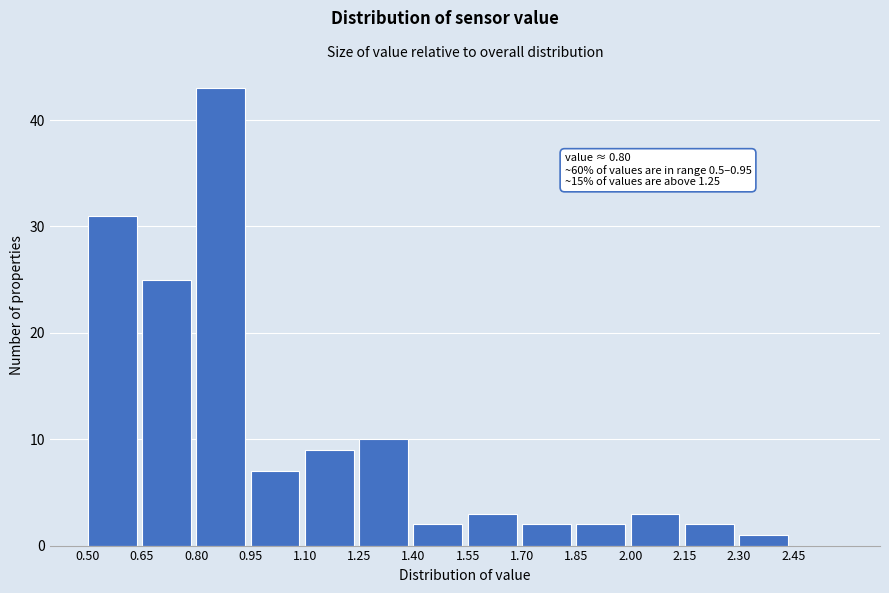

Which range on the x-axis has the tallest bar?

0.80 to 0.95